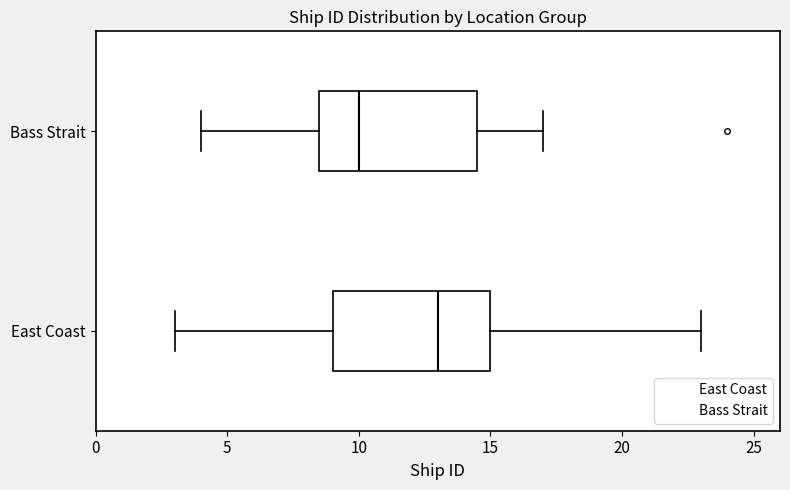

Which box has the furthest to the left median line?

Bass Strait